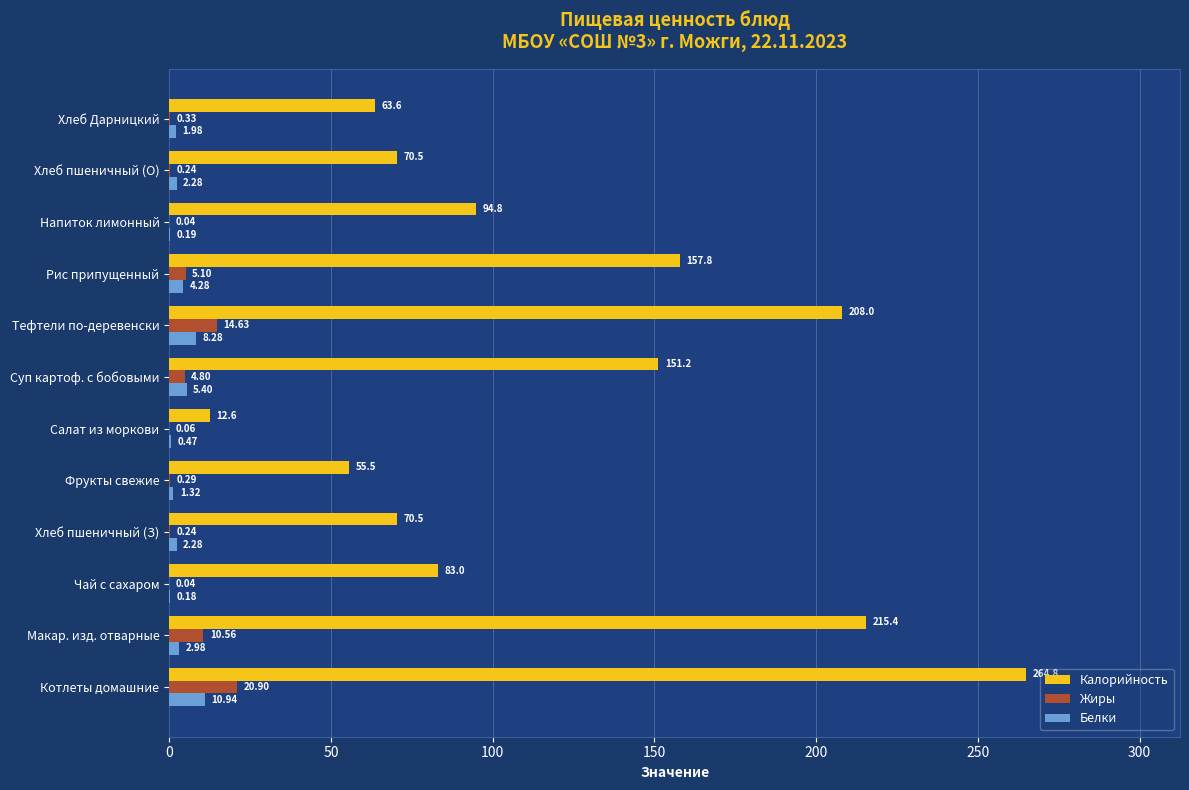

Which category has the highest value across all series?

Котлеты домашние